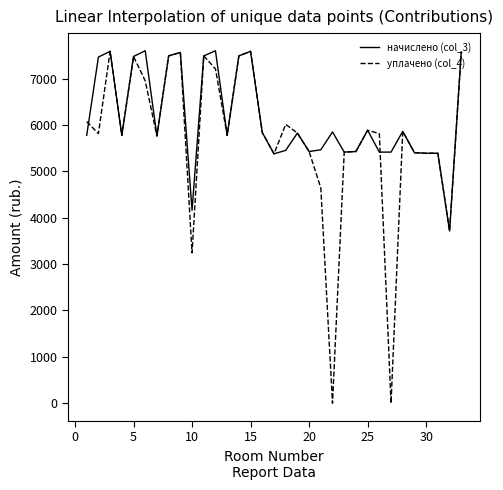

True or false: уплачено (col_4) and начислено (col_3) cross at least once.

True